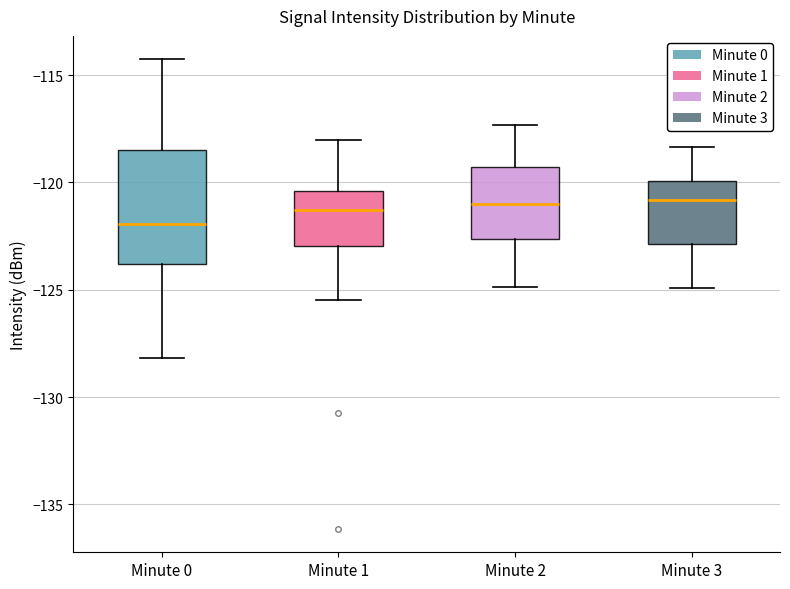

Which box's median line is the lowest?

Minute 0